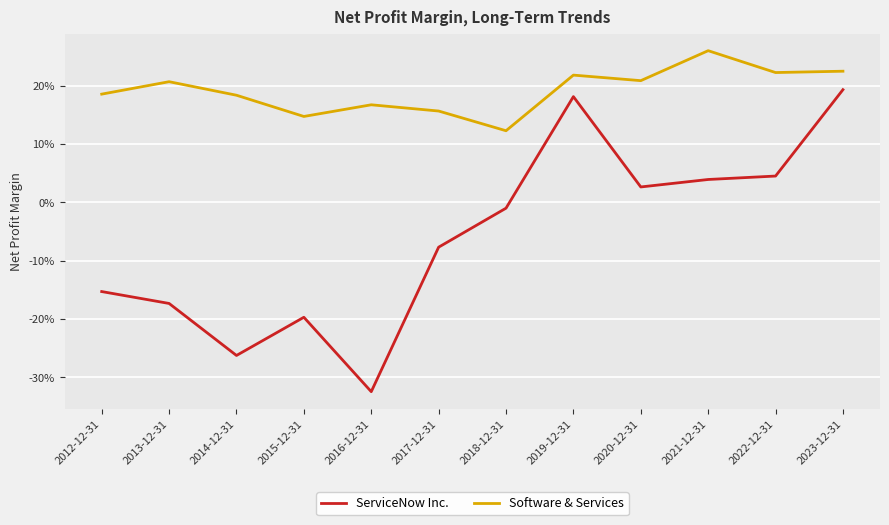

Does the chart display data point markers on the line(s)?

No